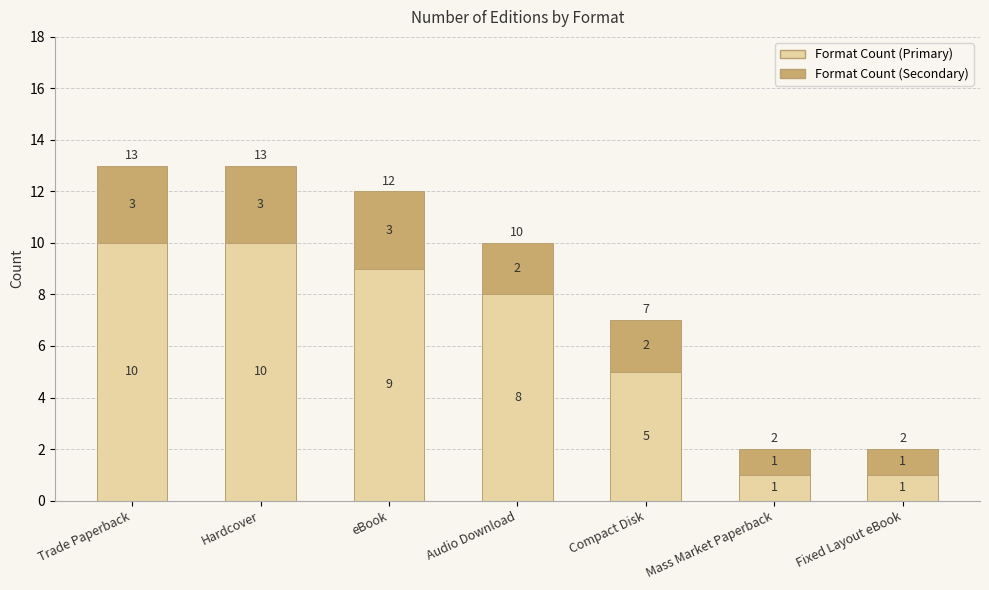

What is the difference between the maximum and second lowest values in the Format Count (Primary) series?

9